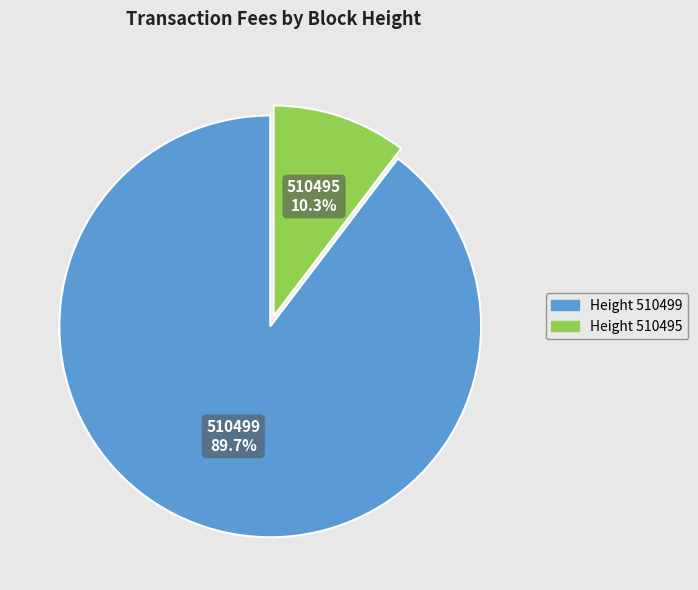

Which category has the smallest portion of the pie?

Height 510495